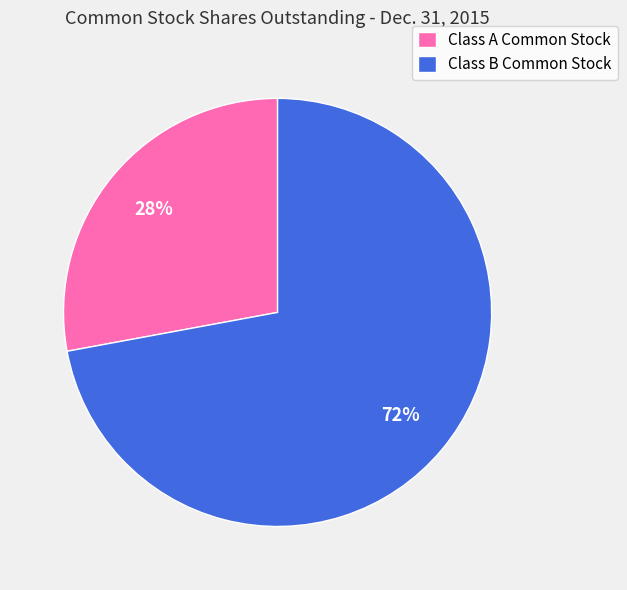

The Class A Common Stock slice represents 28% of the pie. True or false?

True